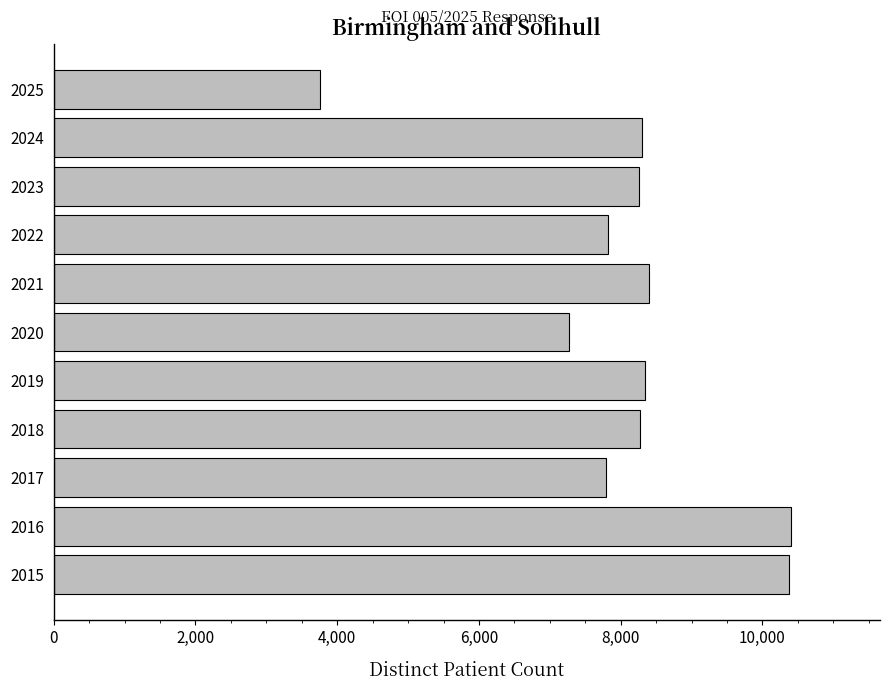

What is the difference between the second highest and second lowest values?

3107